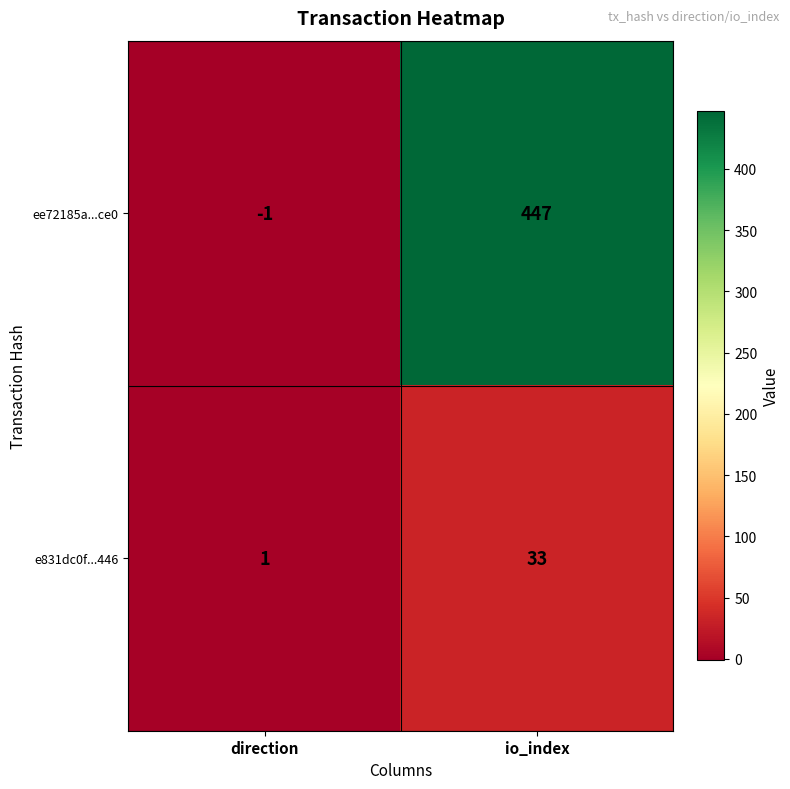

List the series in order of their peak value, lowest first.

e831dc0f...446, ee72185a...ce0